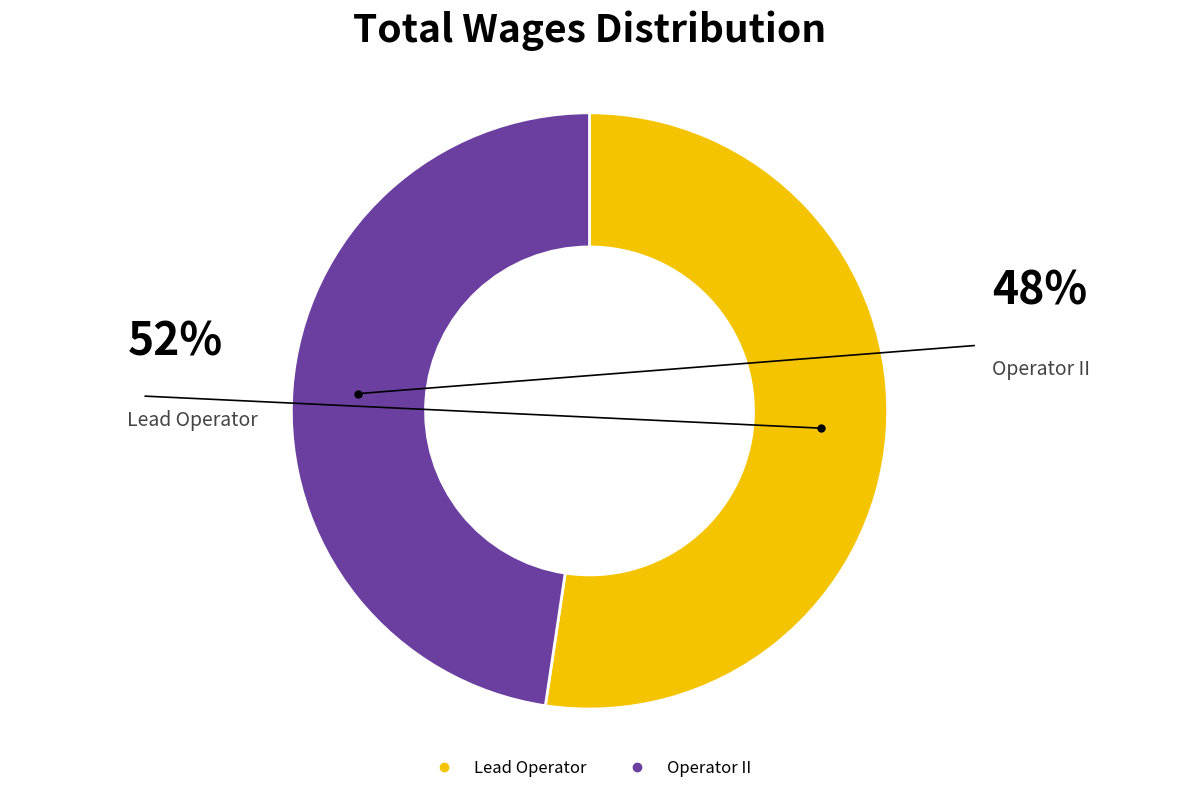

Do Lead Operator and Operator II together represent more than half of the pie?

Yes